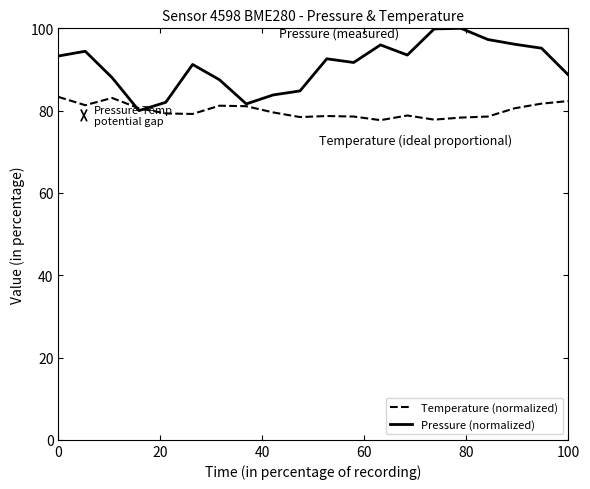

What is the greatest value displayed?

100.0